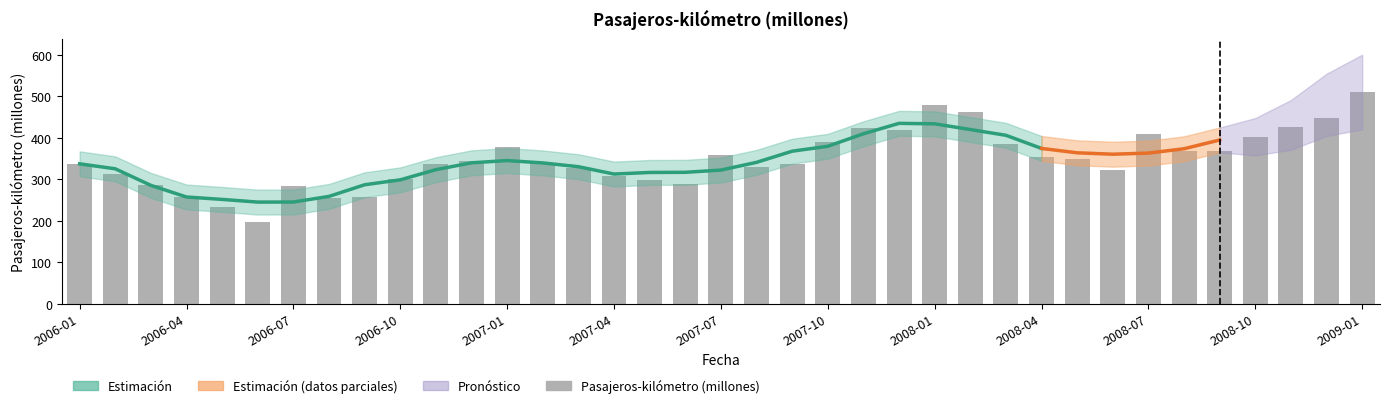

Count the number of values greater than 339.

19